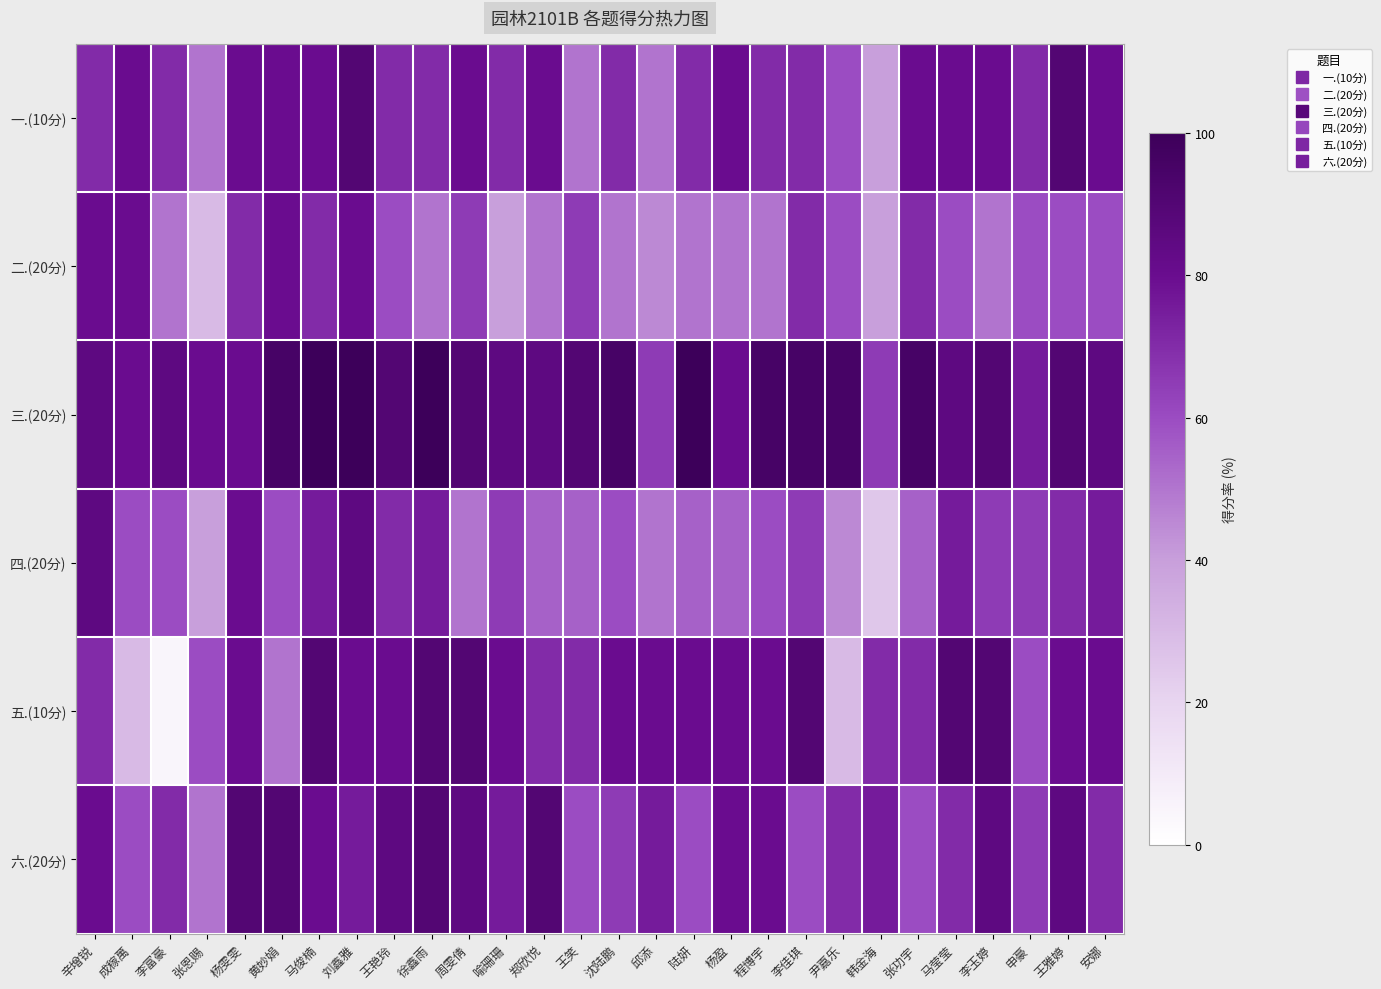

Between 成稼萬 and 张恩赐, which series saw the biggest shift?

二.(20分)